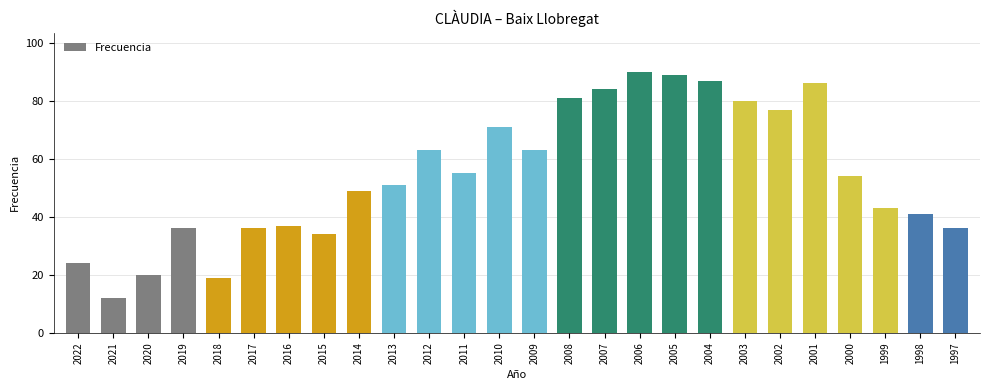

Reading right to left, transcribe all the data shown in this chart.

36	41	43	54	86	77	80	87	89	90	84	81	63	71	55	63	51	49	34	37	36	19	36	20	12	24